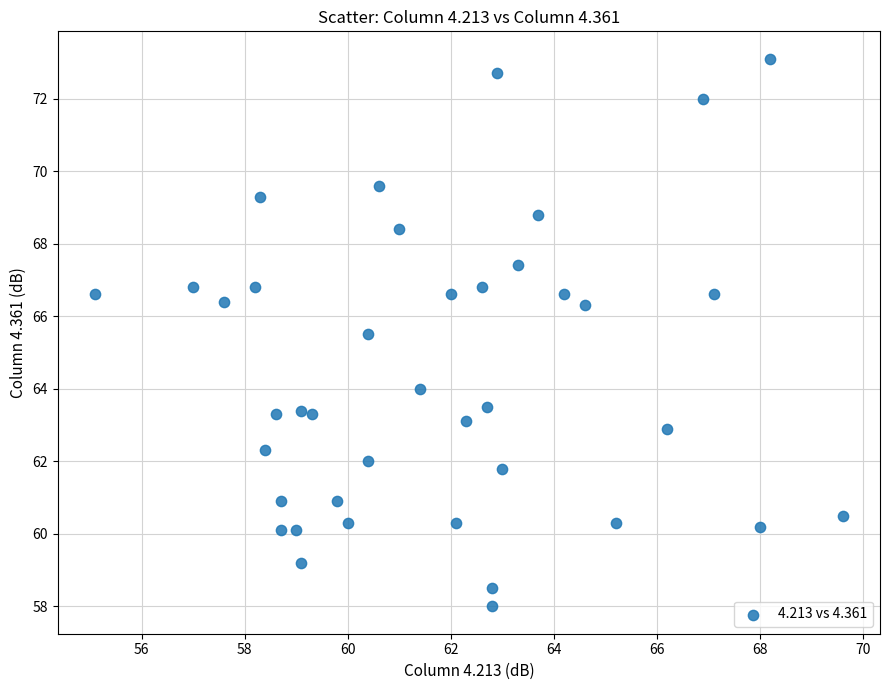

What Y value in the scatter plot is closest to 65?

65.5